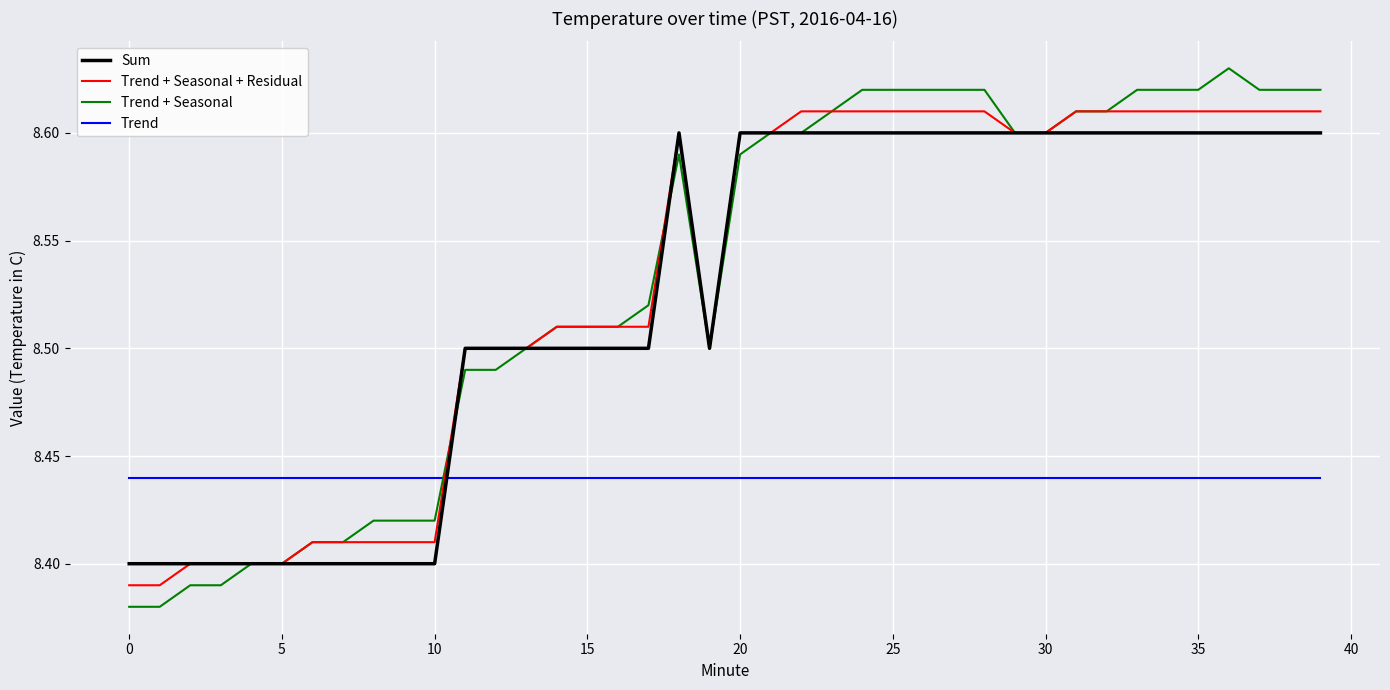

How many times do Trend and Trend + Seasonal cross each other?

1